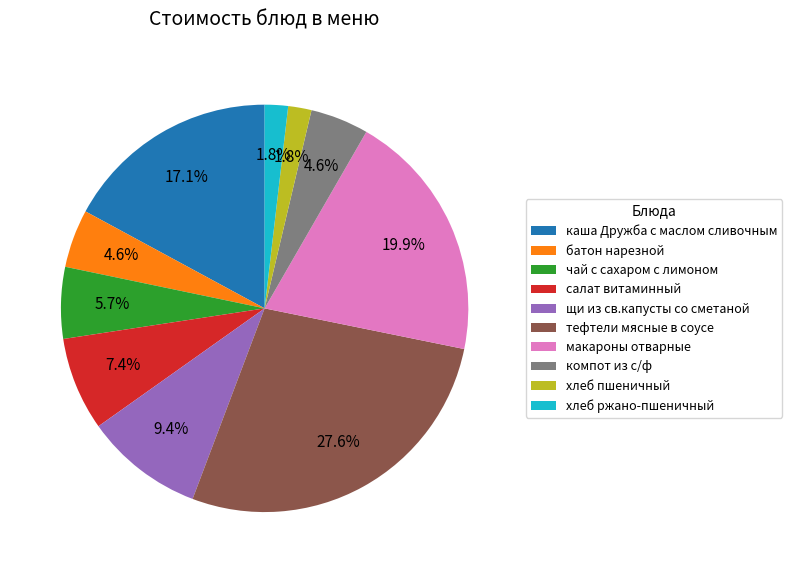

To the nearest percent, what is the average slice percentage?

10%